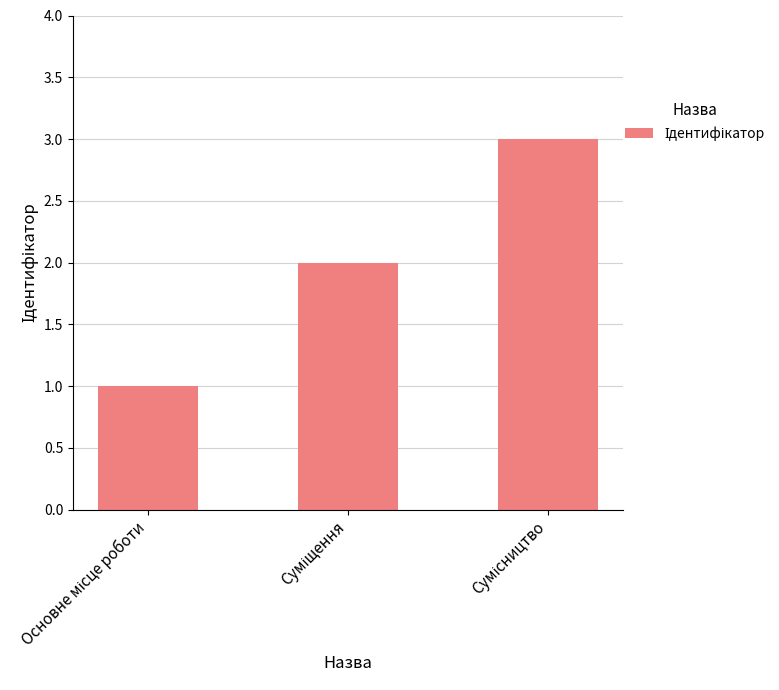

What is the sum of all values?

6